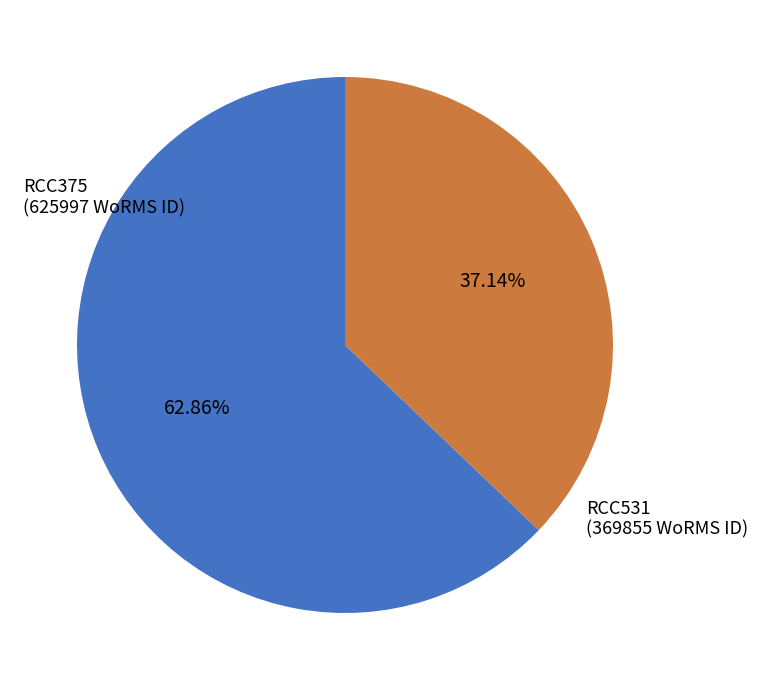

Is there any slice that represents more than half of the pie?

Yes